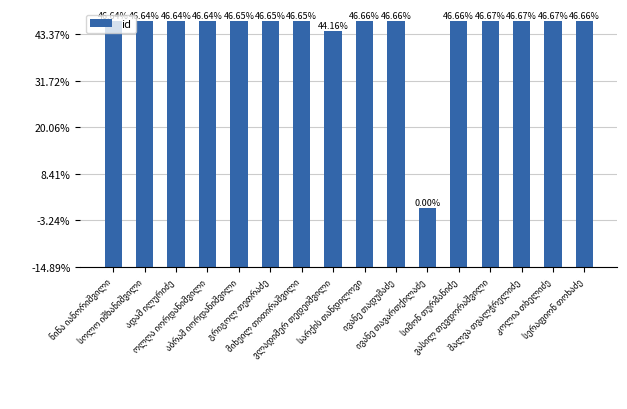

Reading left to right, what are all the values shown in this chart?

ნინა იანორიშვილი=26403	სოლო იშხანიშვილი=26404	ადამ ილურიძე=26405	ოლღა იორდანიშვილი=26406	აბრამ იორდანიშვილი=26407	გრიგოლ თეთრაძე=26408	მიხეილ თითირაშვილი=26409	ვლადიმერ თედეიშვილი=25342	სარქის თანდილოვი=26411	ივანე თადუმაძე=26413	ივანე თავართქილაძე=6390	სიმონ თურმანიძე=26414	ვასილ თევდორაშვილი=26415	შალვა თვალჭრელიძე=26416	კოლია თხელიძე=26417	სერაფიონ თოხაძე=26412